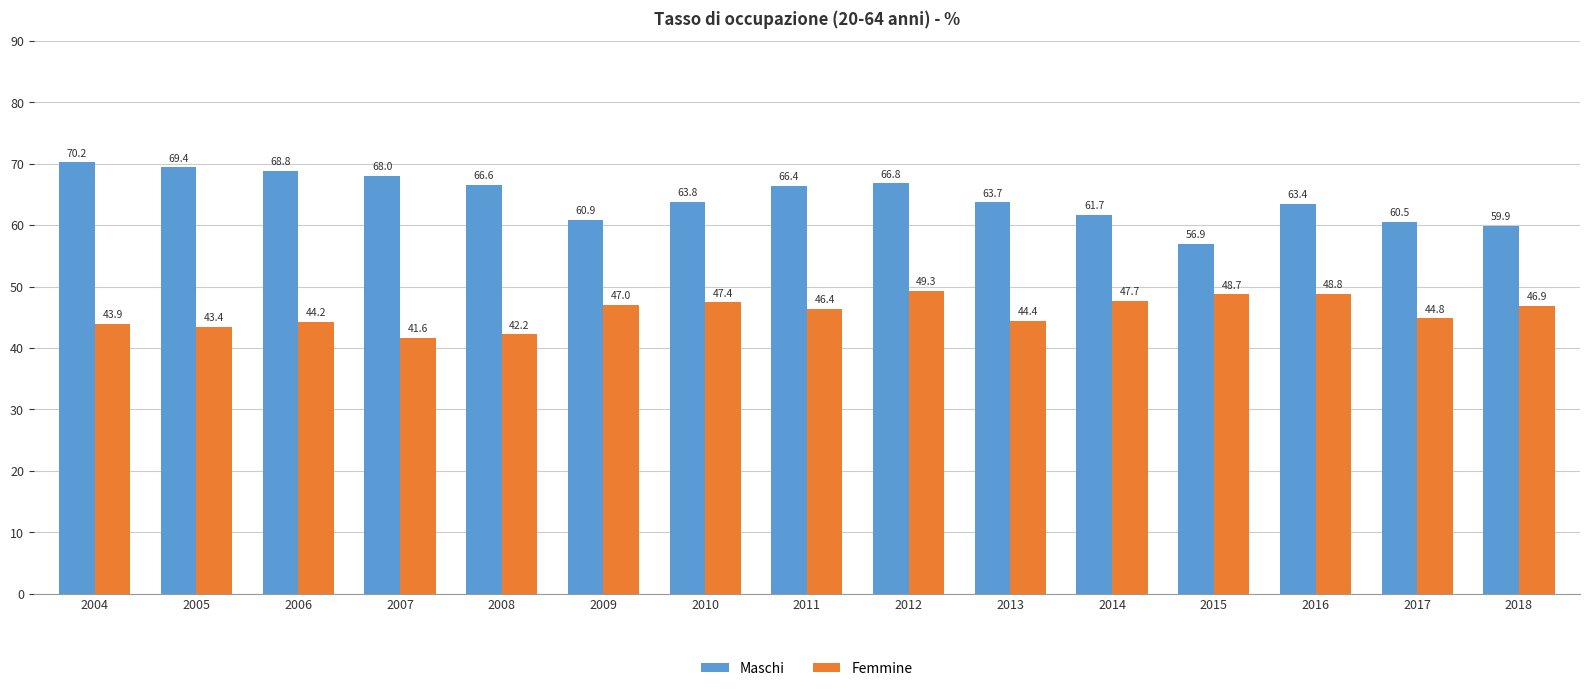

The Maschi series shows 70.2 at 2004. True or false?

True